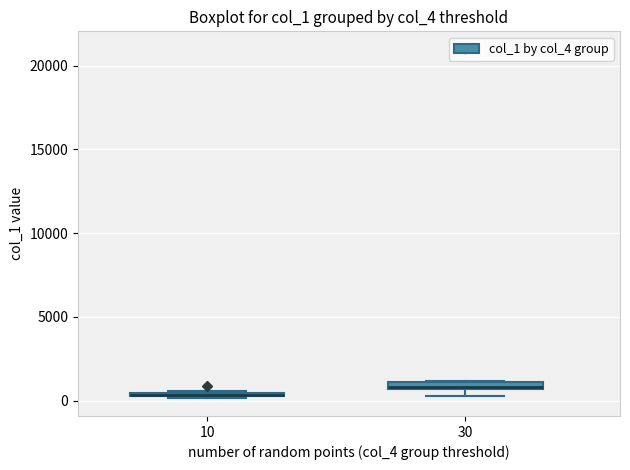

Where is the upper edge of the box at x = 30 on the y-axis? The values are not printed on the chart, so give them approximately, as read against the axis.

1000